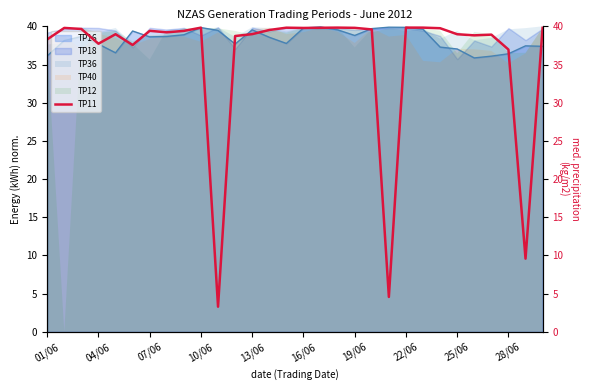

Does the chart display data point markers on the line(s)?

No